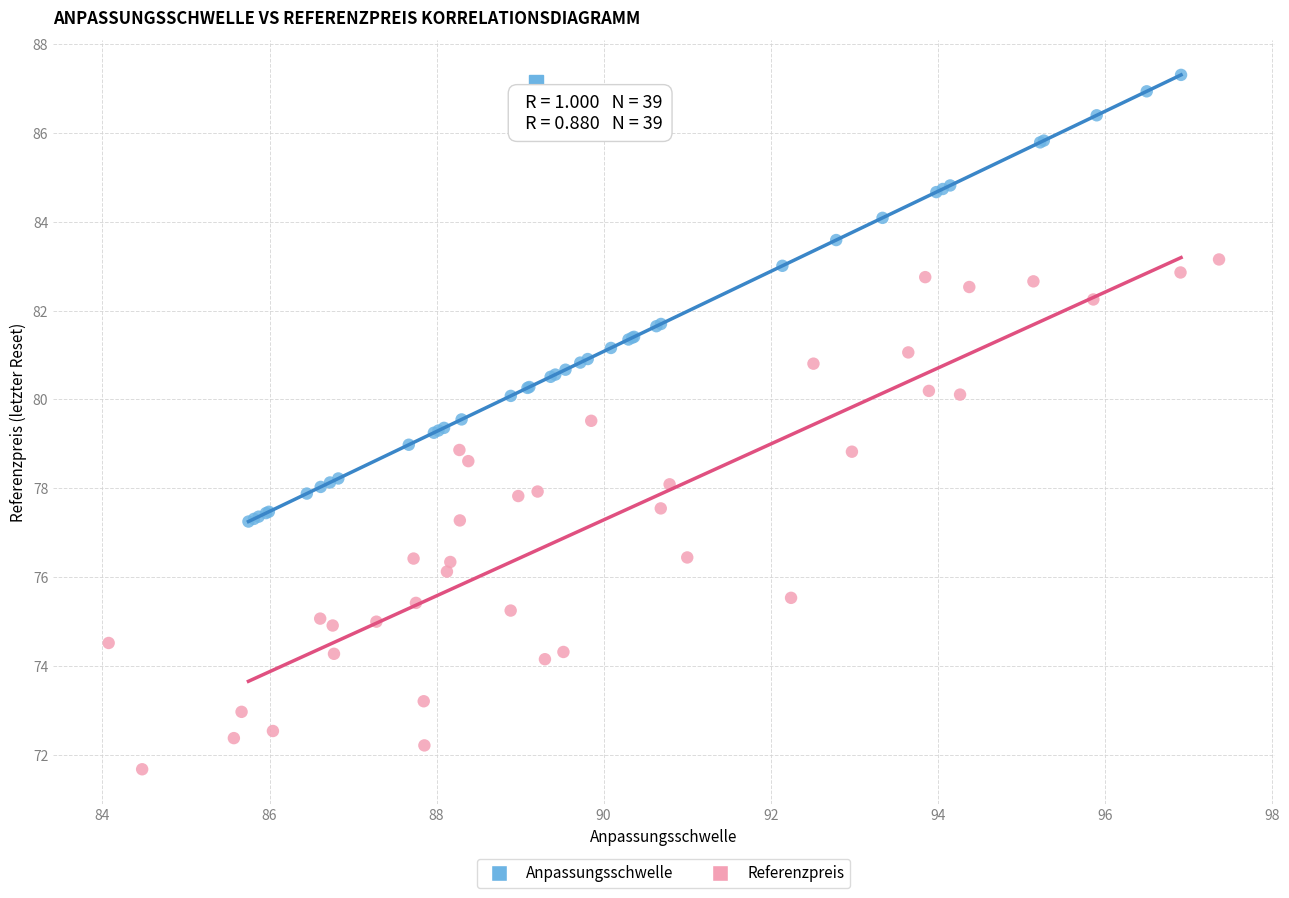

Which series contains the lowest Y value?

Referenzpreis